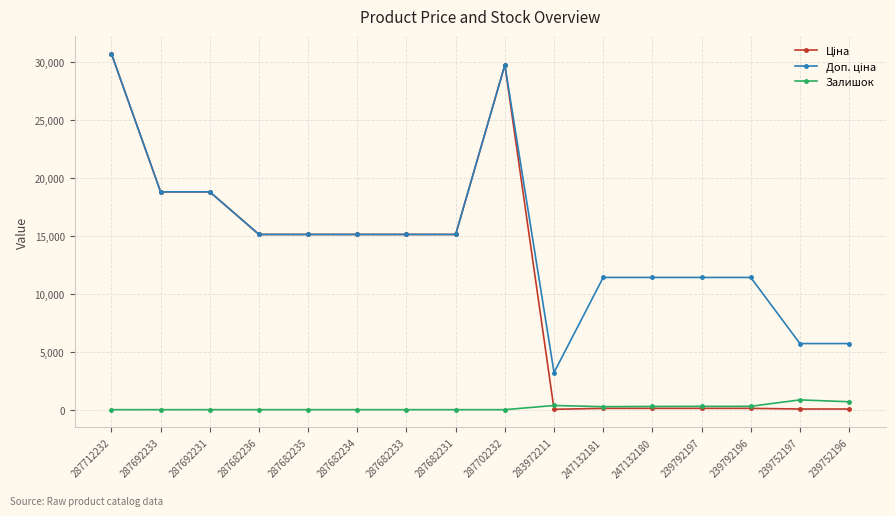

True or false: Залишок has more than 1 points higher than both neighbors.

True